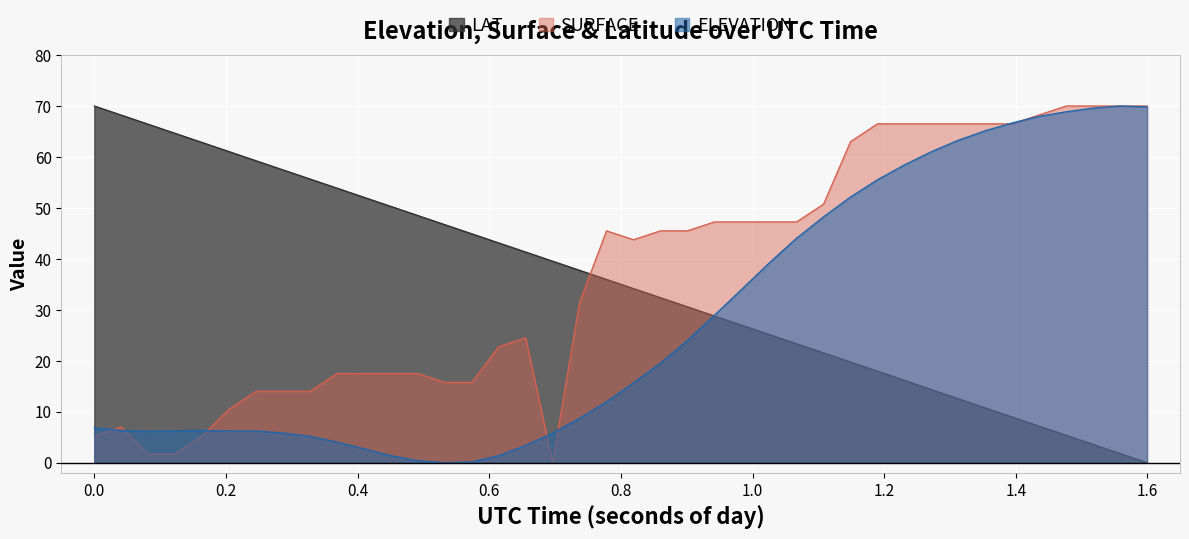

What is the greatest value displayed?

70.0